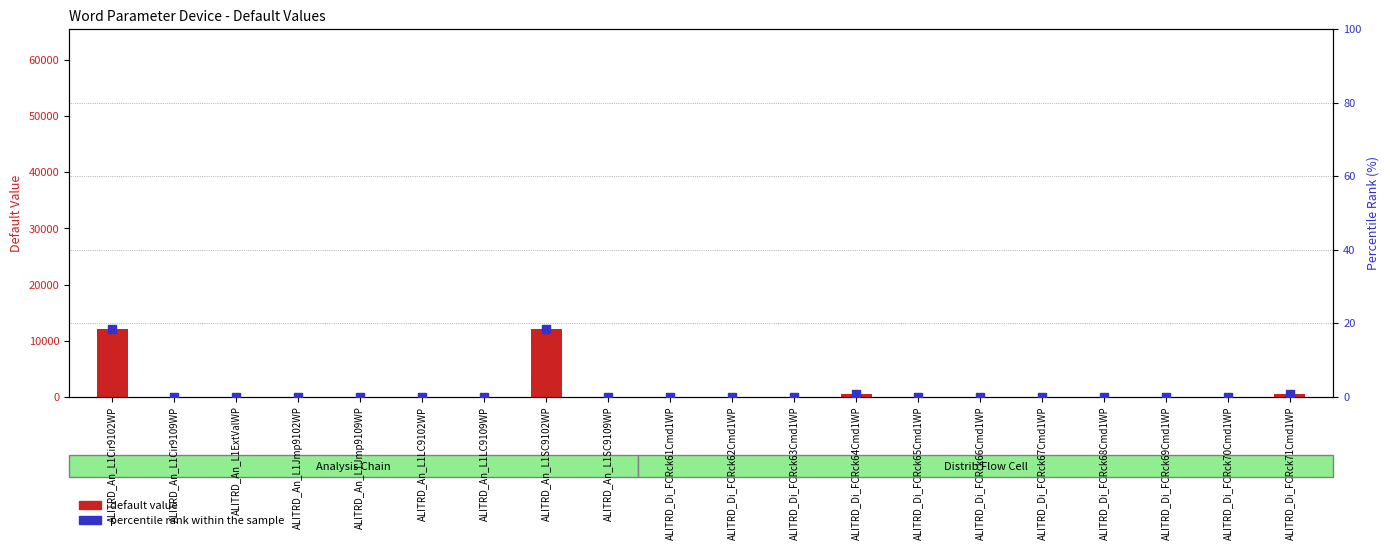

Which series has the largest total across all categories?

default value